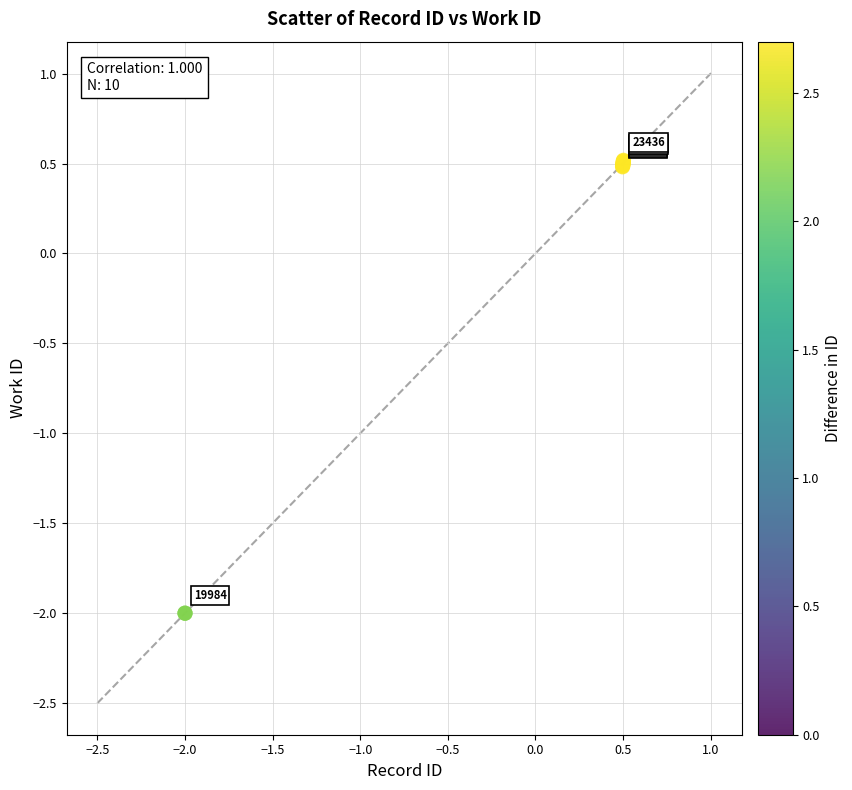

What Y value in the scatter plot is closest to 0?

0.5